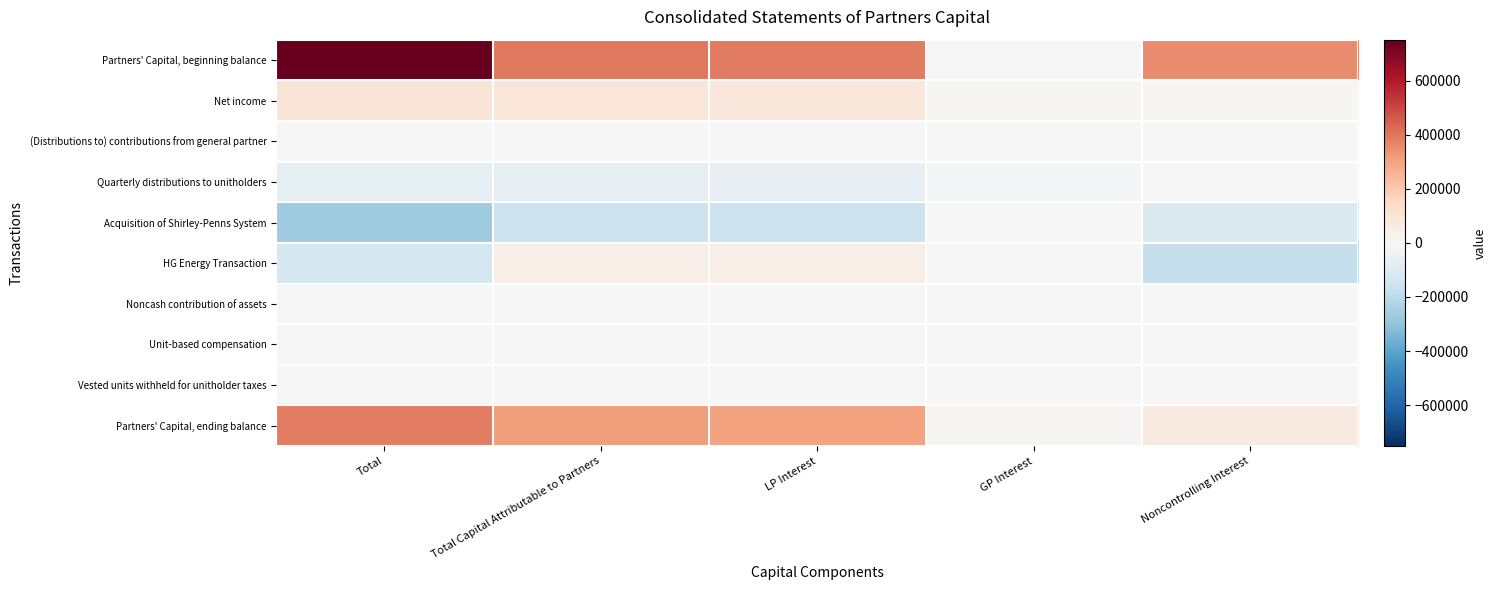

What is the greatest value displayed?

751111